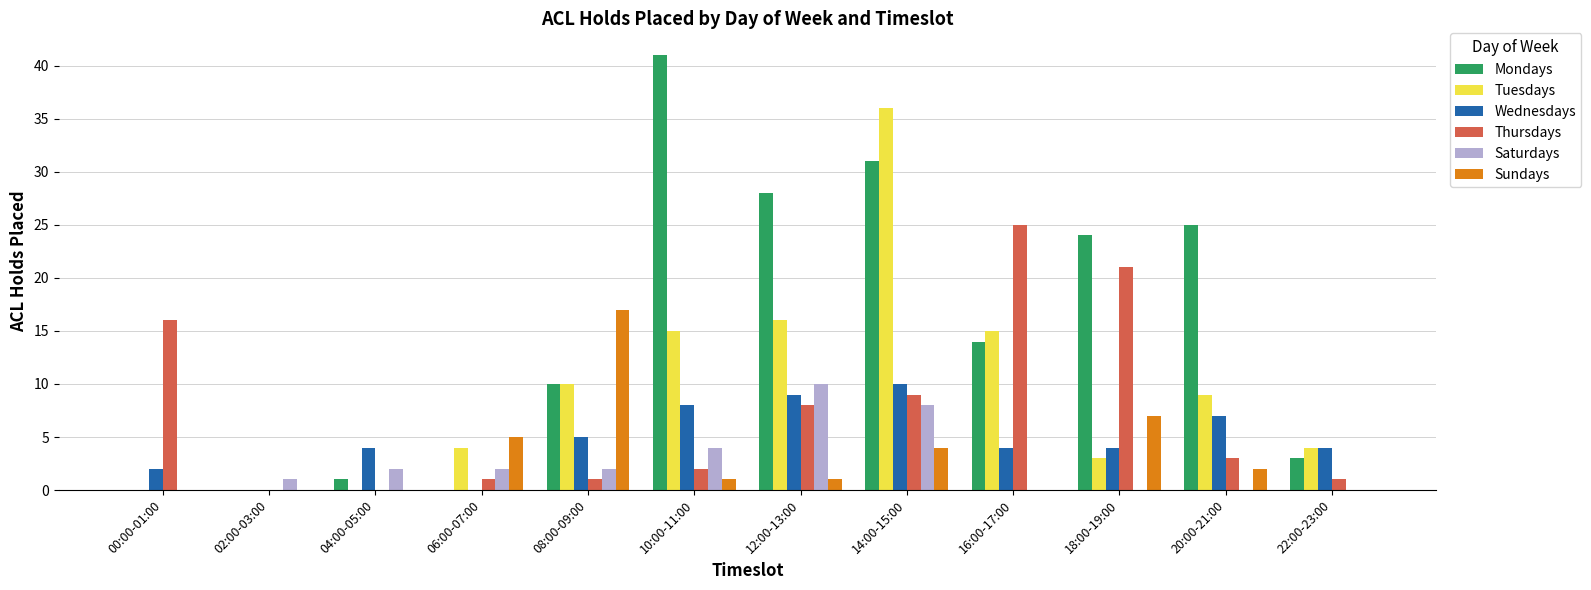

The Mondays series shows 11 at 14:00-15:00. True or false?

False